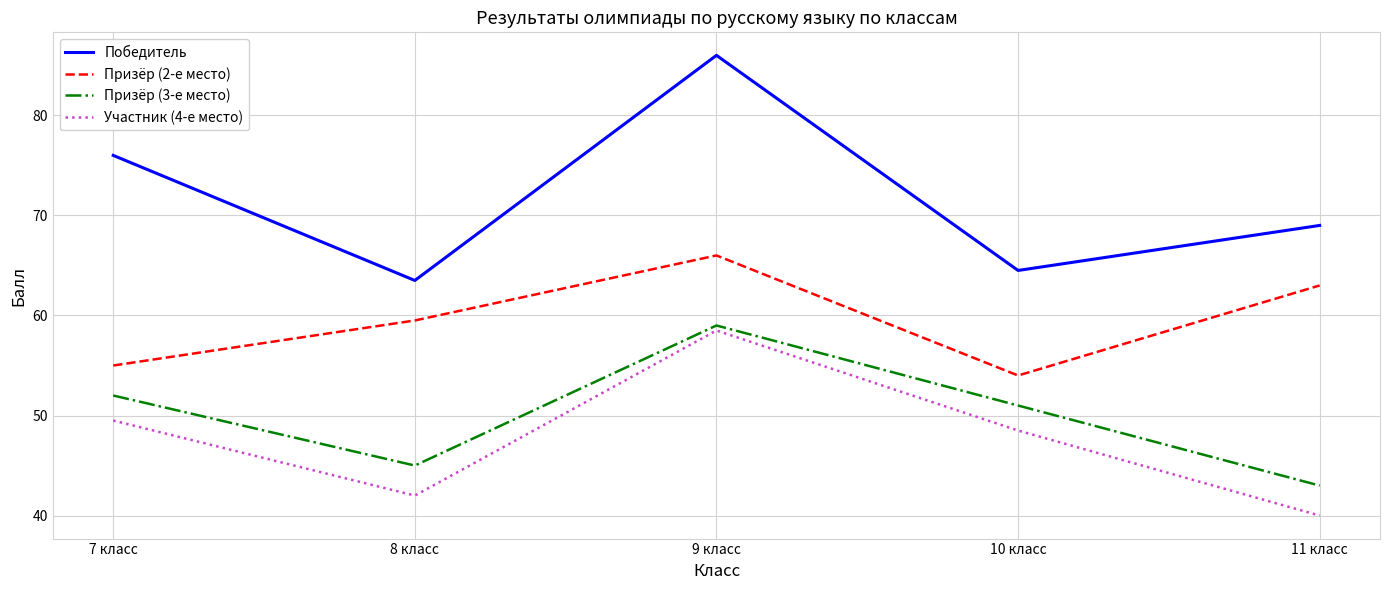

At which category is the sum across all series the highest?

9 класс